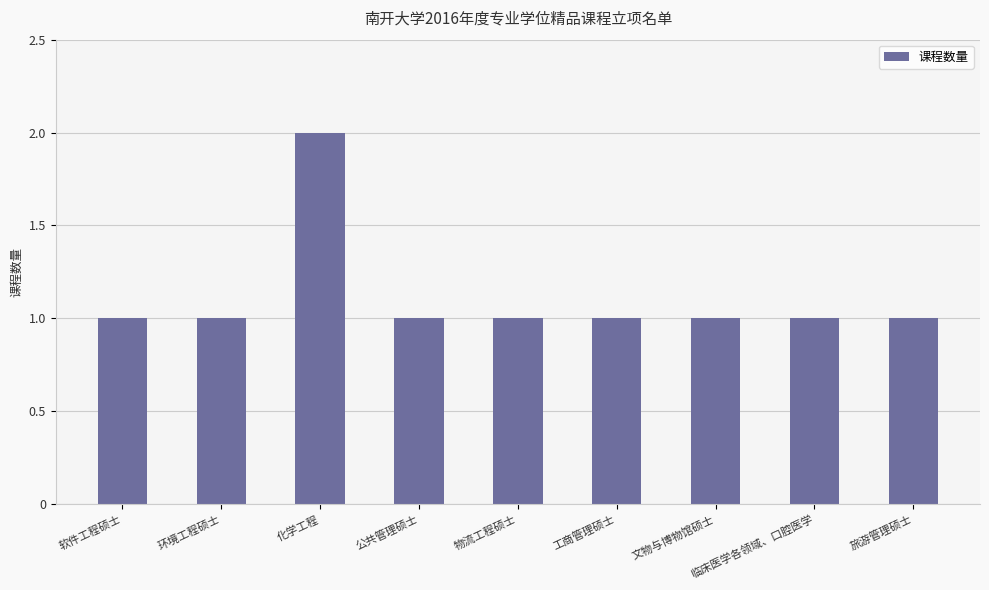

How many bars are there in total?

9